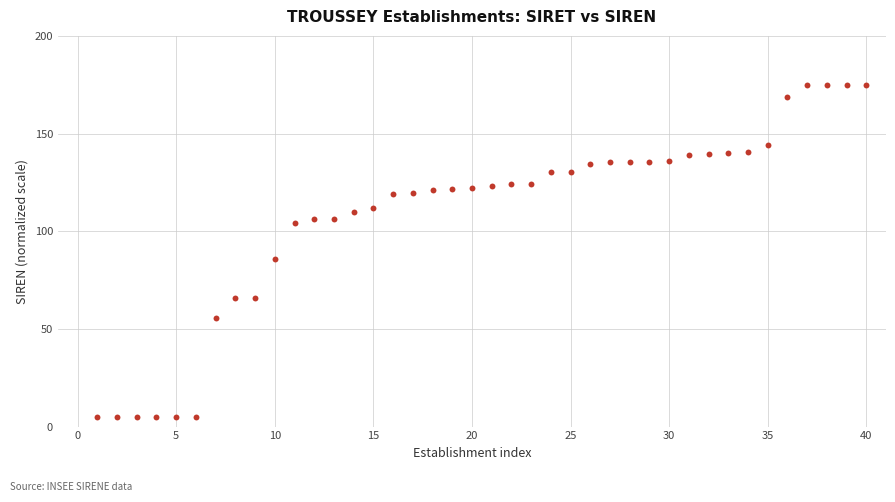

What is the range of X values (max minus min)?

39.0